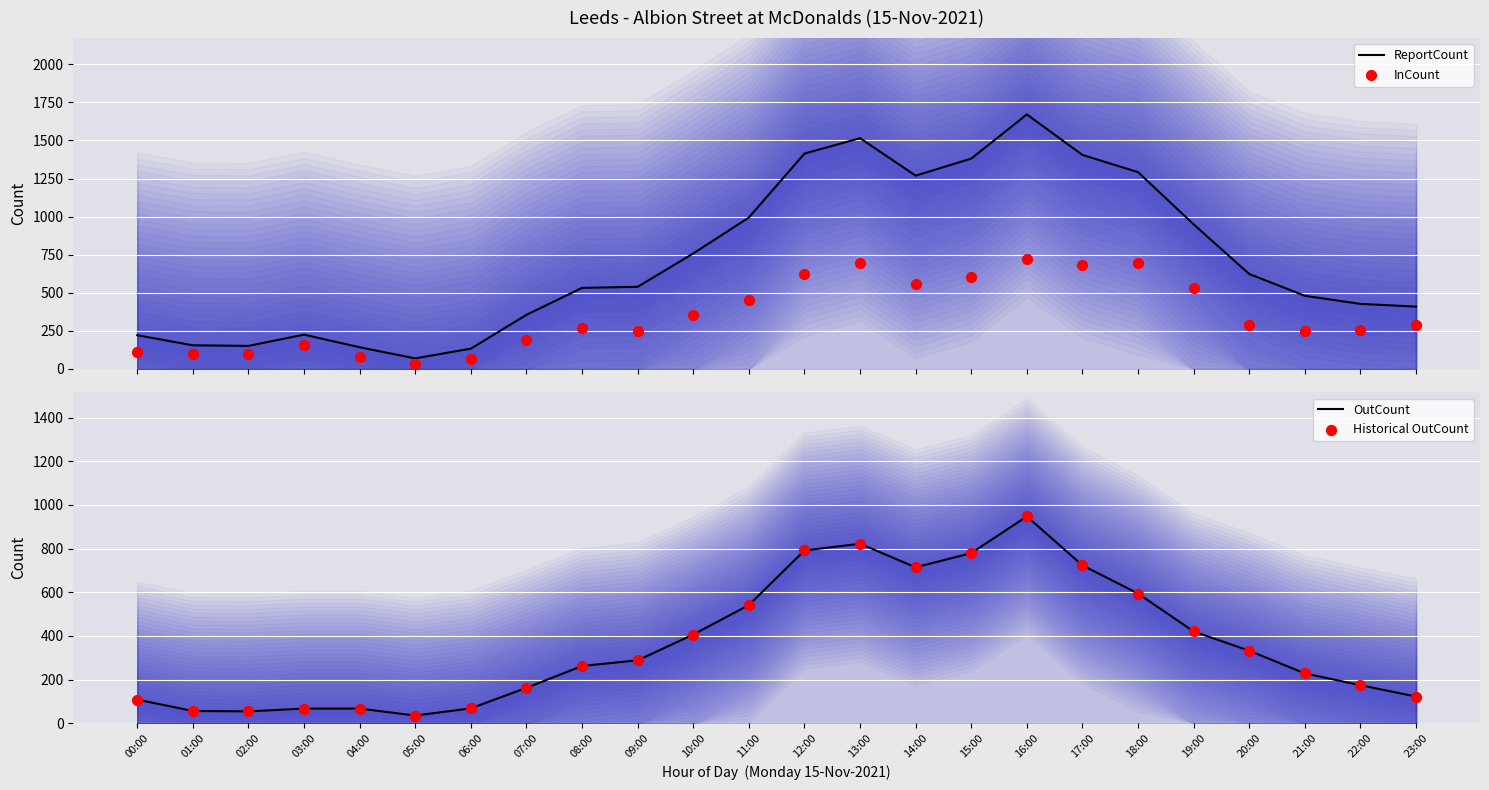

Is the value of ReportCount at 09:00 greater than the value of OutCount at 15:00?

No